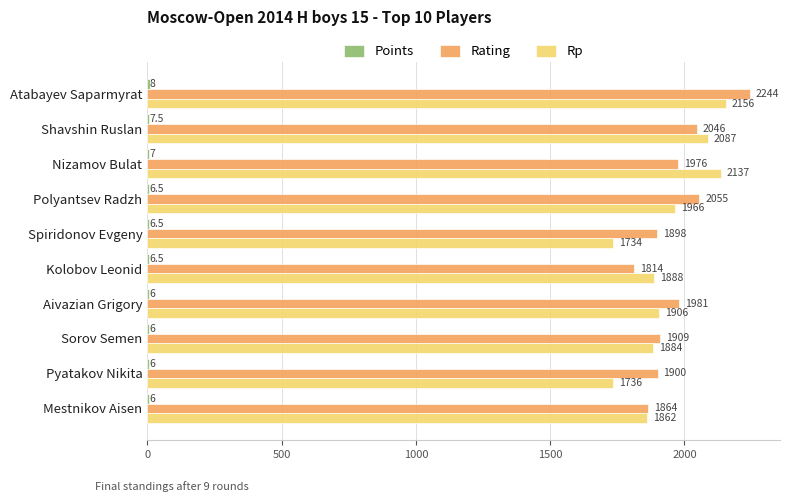

The Rp series shows 1906.0 at Aivazian Grigory. True or false?

True